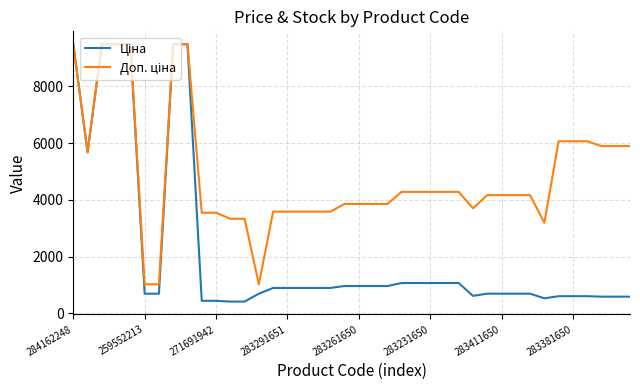

What is the smallest value displayed?

416.6